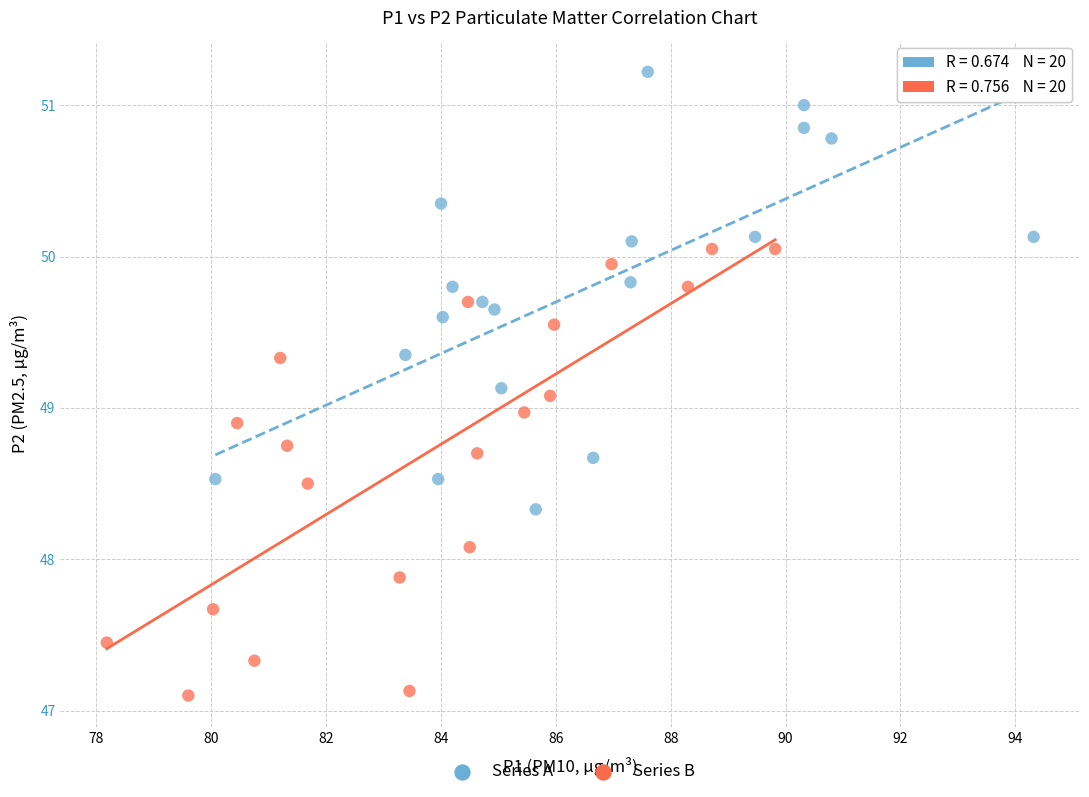

Which series contains the highest Y value?

Series A